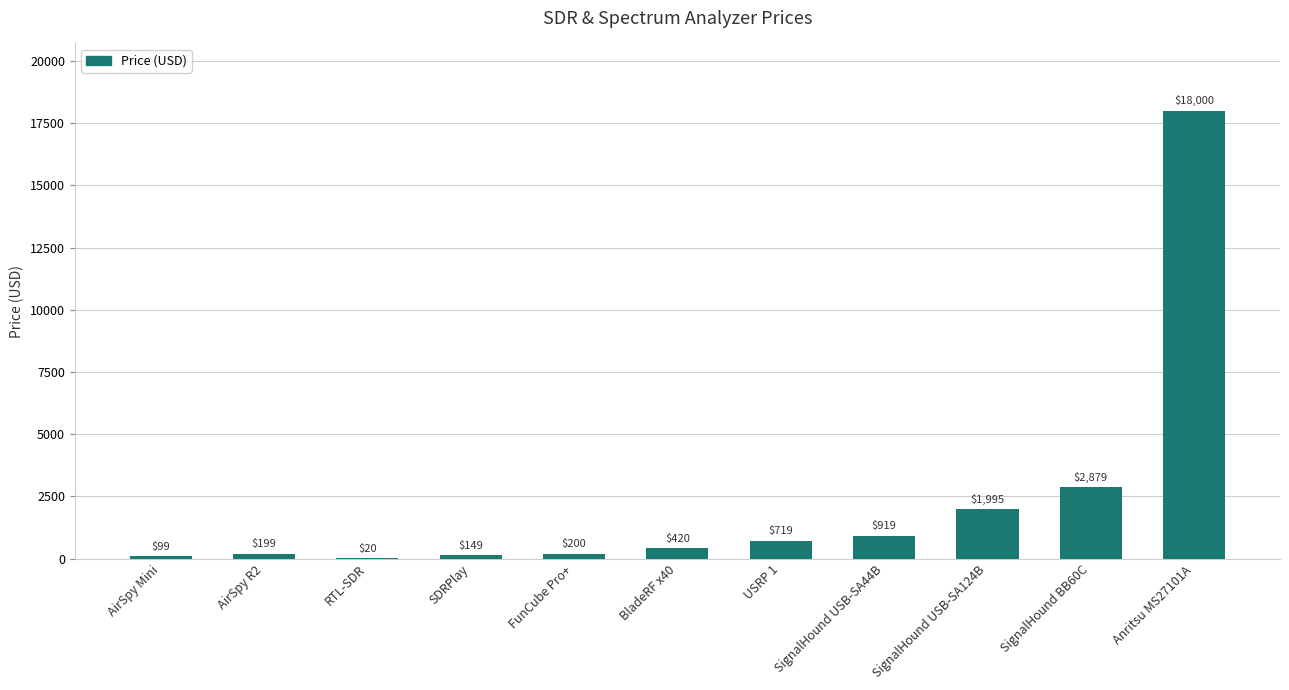

What is the sum of the values at SignalHound USB-SA124B and AirSpy Mini?

2094